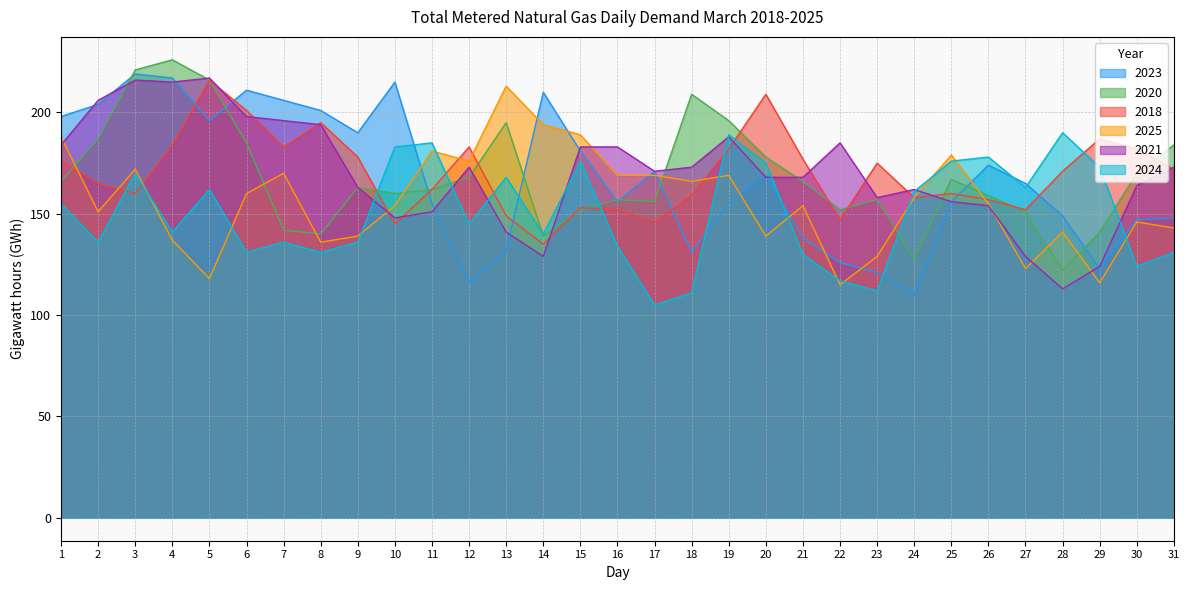

What is the difference between the maximum and second lowest values in the 2020 series?

98